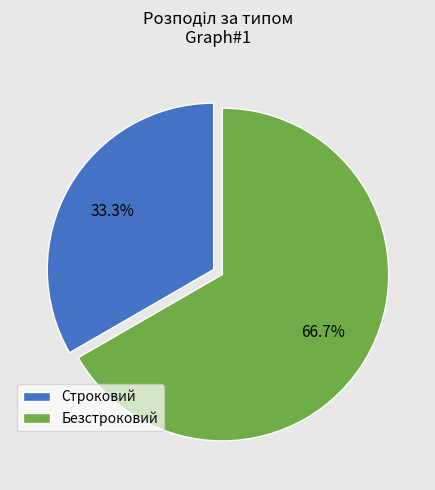

How many segments does this pie chart have?

2